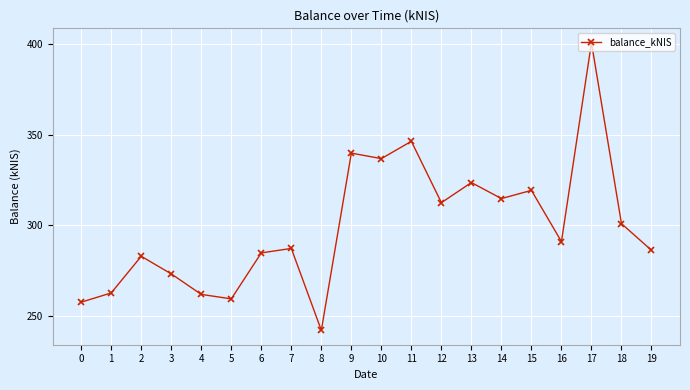

What is the value of the 10th point from the left?

339.8